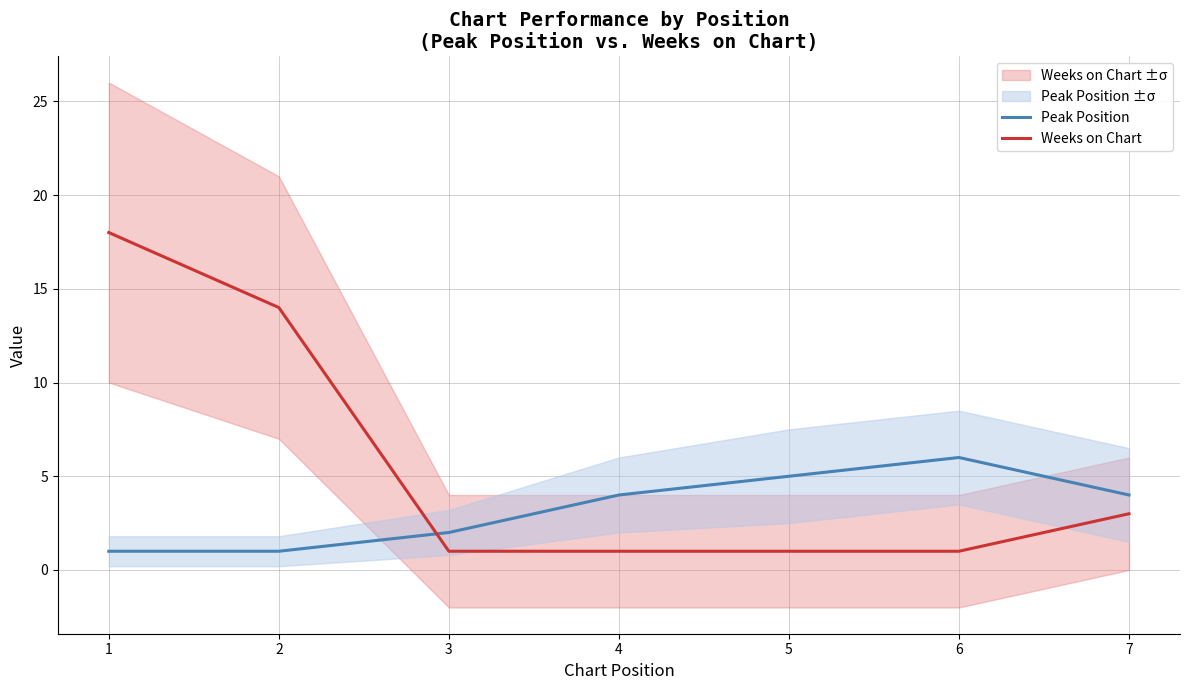

At which label does Weeks on Chart reach its peak?

1